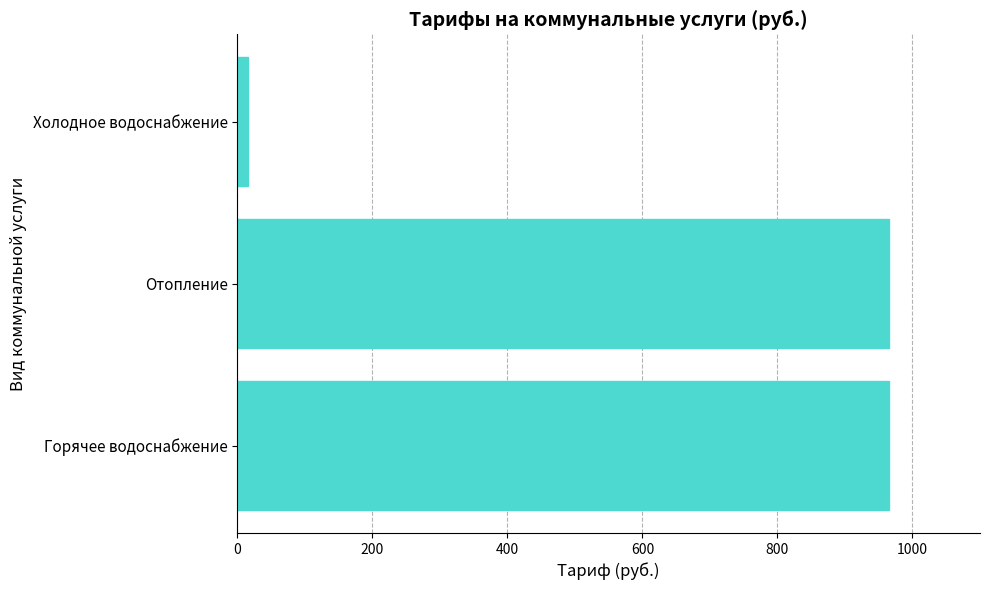

What is the difference between the maximum and minimum values?

949.6